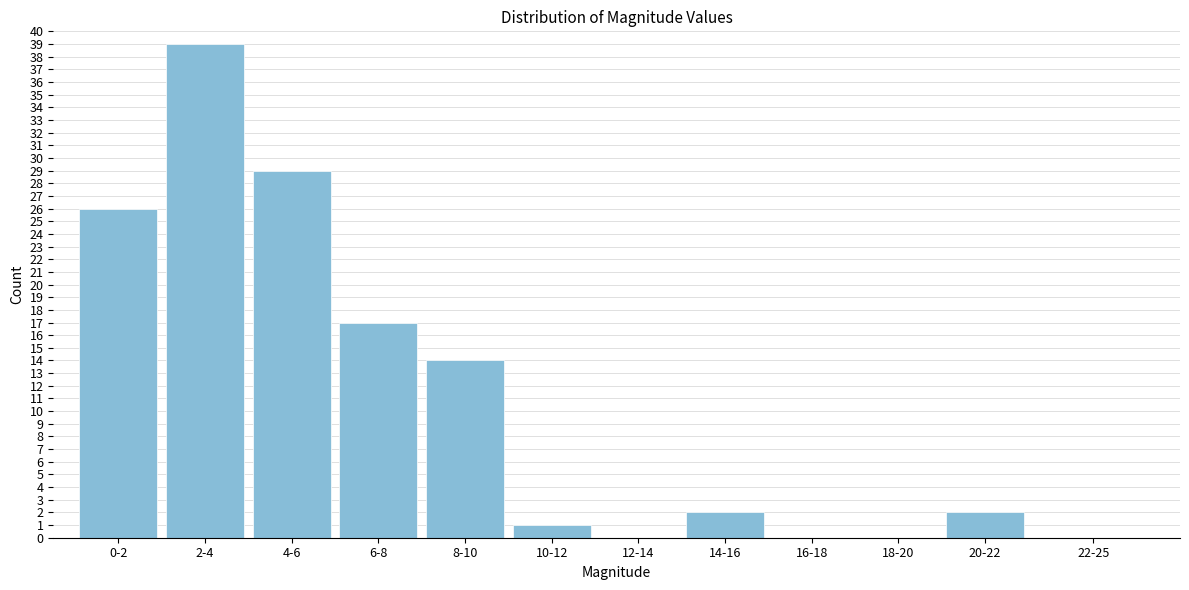

Reading left to right, what are all the values shown in this chart?

0-2=26	2-4=39	4-6=29	6-8=17	8-10=14	10-12=1	12-14=0	14-16=2	16-18=0	18-20=0	20-22=2	22-25=0